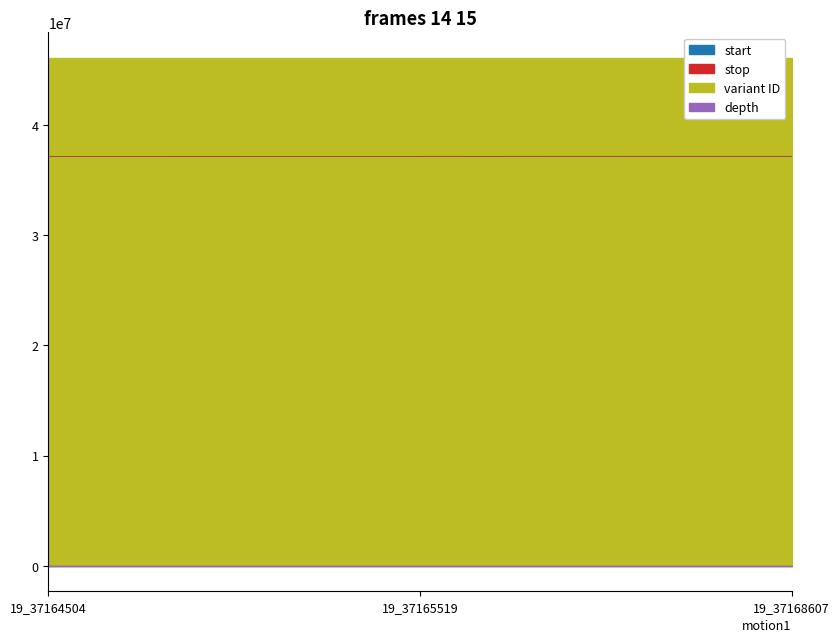

Reading right to left, list all the values displayed in this chart.

start: 19_37168607=37168607	19_37165519=37165519	19_37164504=37164504
stop: 19_37168607=37168608	19_37165519=37165520	19_37164504=37164505
variant ID: 19_37168607=46110103	19_37165519=46110102	19_37164504=46110101
depth: 19_37168607=24	19_37165519=24	19_37164504=22